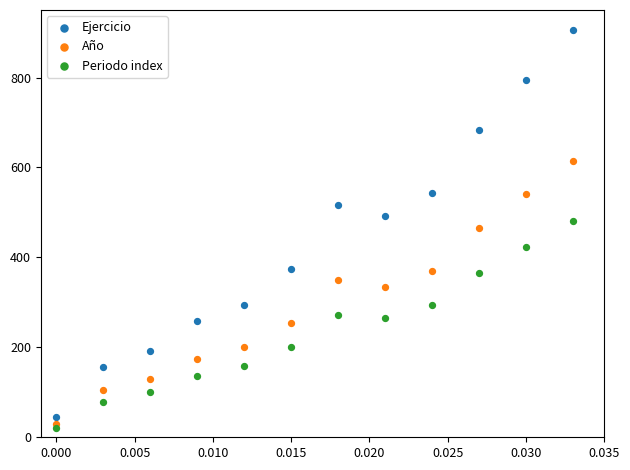

Which series contains the lowest Y value?

Periodo index